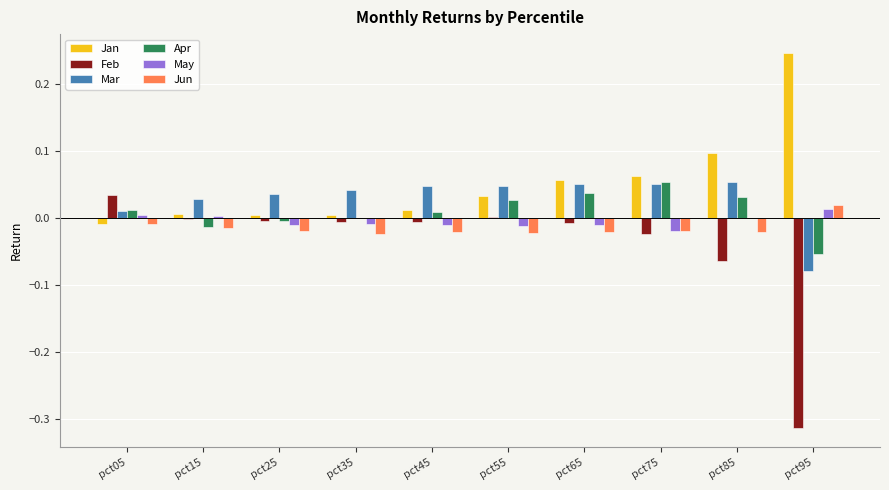

Is the value of Jun at pct05 greater than the value of Jan at pct55?

No